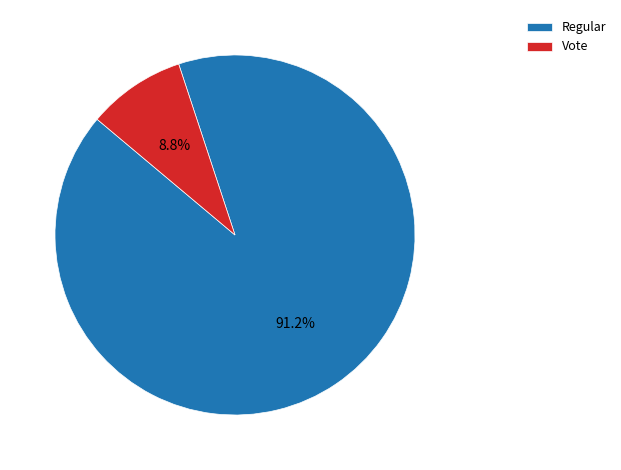

What percentage is the Regular slice, to the nearest percent?

91%